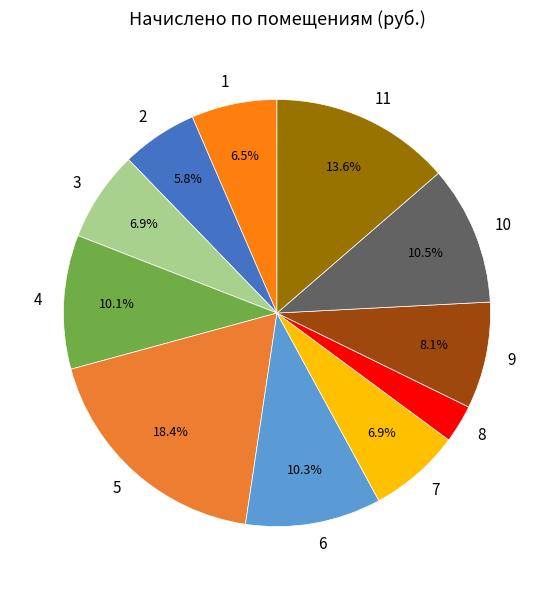

To the nearest percent, what is the difference between the 2 and 5 slice percentages?

13%